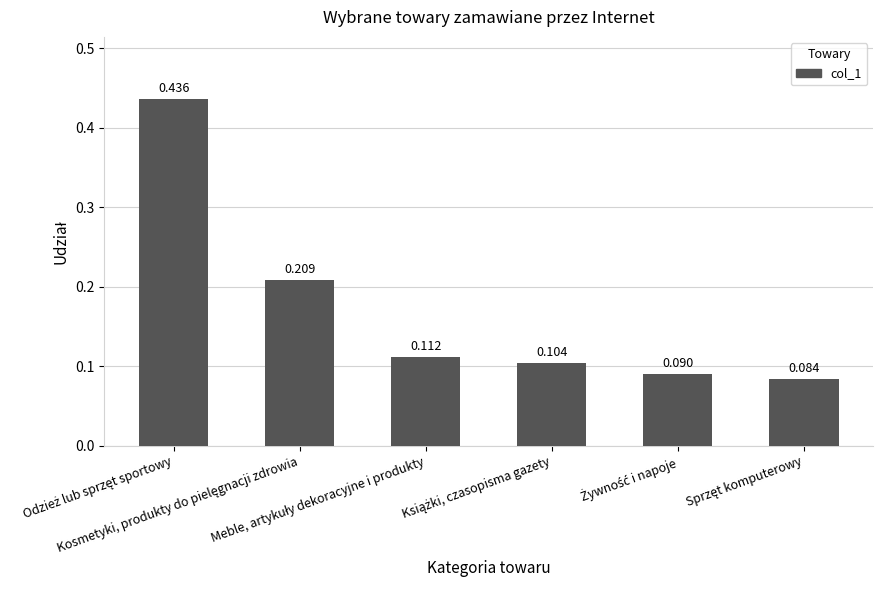

Reading right to left, what are all the values shown in this chart?

0.1	0.1	0.1	0.1	0.2	0.4